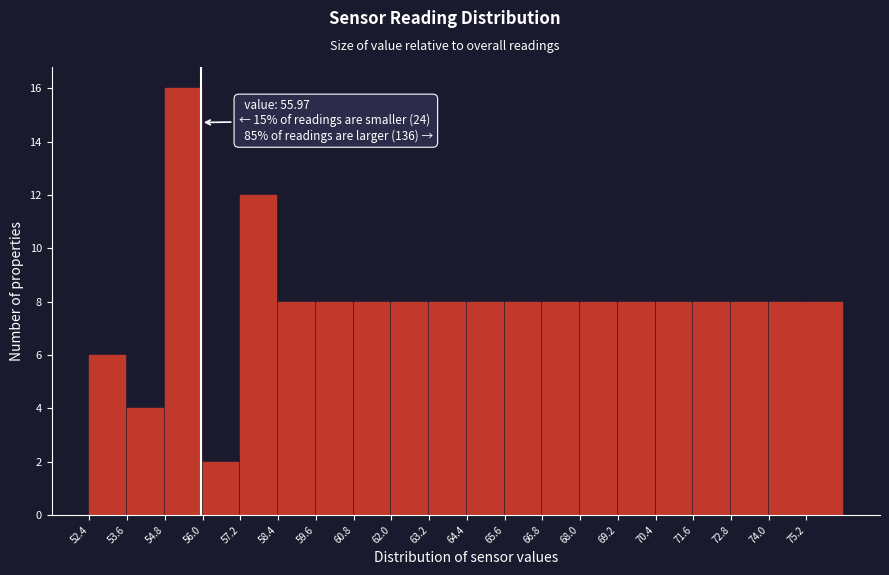

Over which range of the x-axis is the bar tallest?

54.8 to 56.0